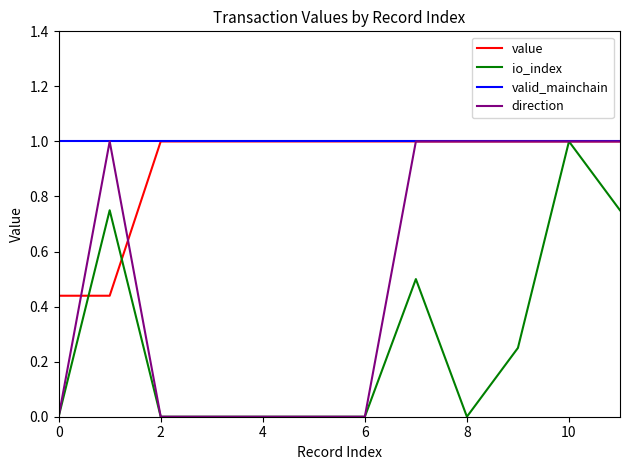

What is the greatest value displayed?

1.0